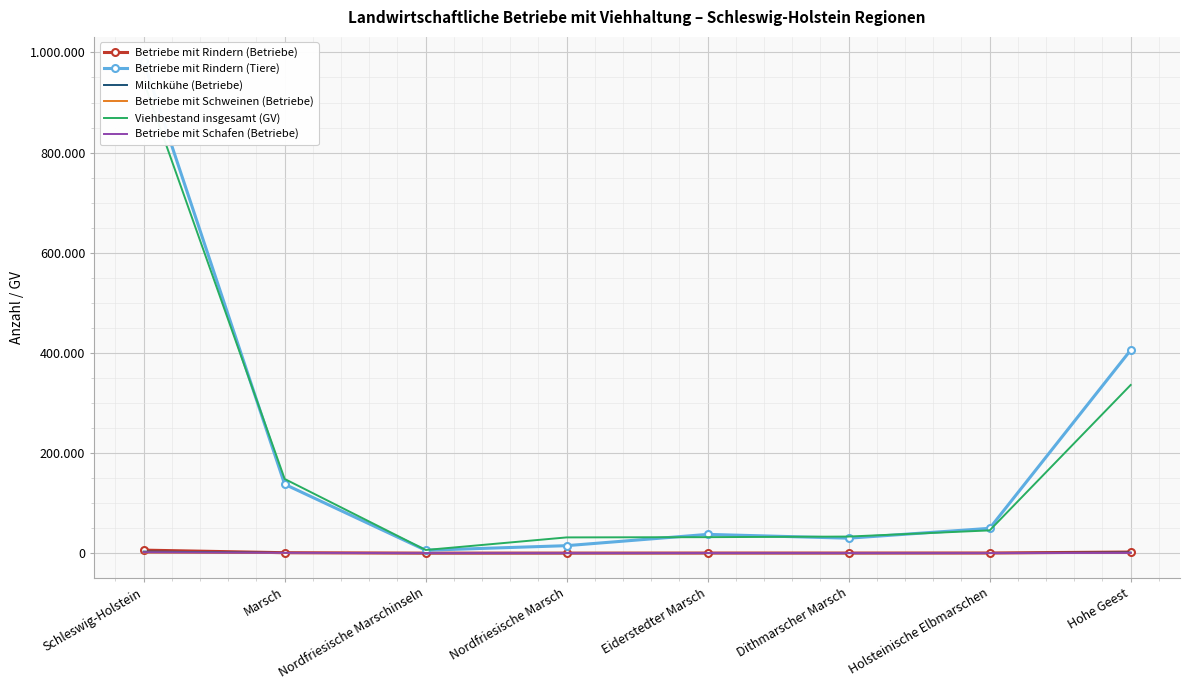

In Betriebe mit Schweinen (Betriebe), how many points are higher than both neighbors (excluding endpoints)?

1